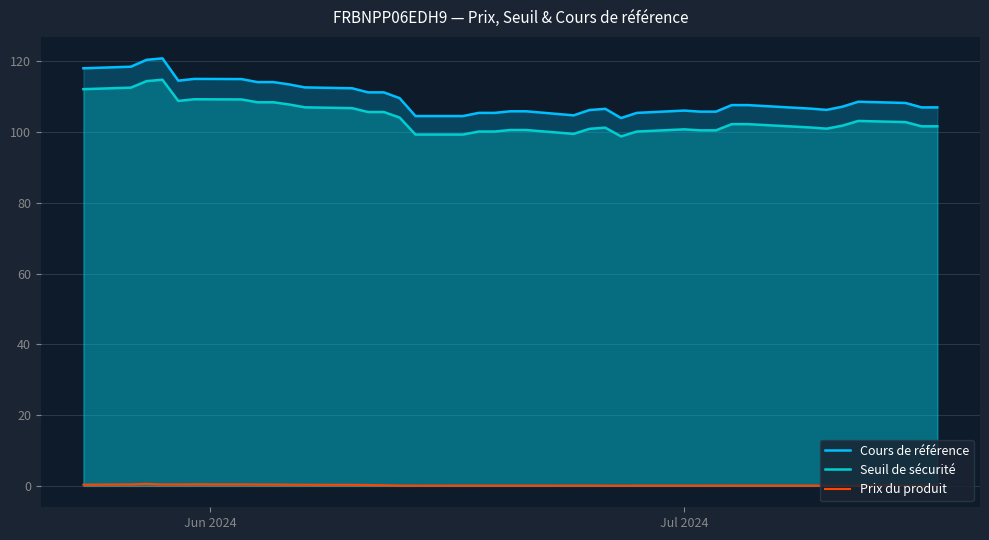

Reading right to left, list all the values displayed in this chart.

Cours de référence: 107.0	107.0	108.2	108.5	107.2	106.2	106.6	106.8	107.6	107.6	105.8	105.8	106.0	105.4	104.0	106.5	106.2	104.7	105.8	105.8	105.4	105.4	104.5	104.5	109.5	111.2	111.2	112.3	112.6	113.5	114.1	114.1	115.0	115.0	114.5	120.8	120.4	118.5	118.0
Seuil de sécurité: 101.6	101.6	102.8	103.1	101.8	100.9	101.3	101.5	102.2	102.2	100.5	100.5	100.7	100.1	98.8	101.2	100.9	99.5	100.6	100.6	100.1	100.1	99.3	99.3	104.1	105.6	105.6	106.7	107.0	107.8	108.4	108.4	109.2	109.2	108.8	114.8	114.4	112.5	112.1
Prix du produit: 0.1	0.1	0.1	0.1	0.1	0.1	0.1	0.1	0.1	0.1	0.1	0.1	0.1	0.1	0.1	0.1	0.1	0.1	0.1	0.1	0.1	0.1	0.1	0.1	0.1	0.2	0.3	0.3	0.3	0.4	0.4	0.4	0.5	0.5	0.4	0.4	0.6	0.4	0.3